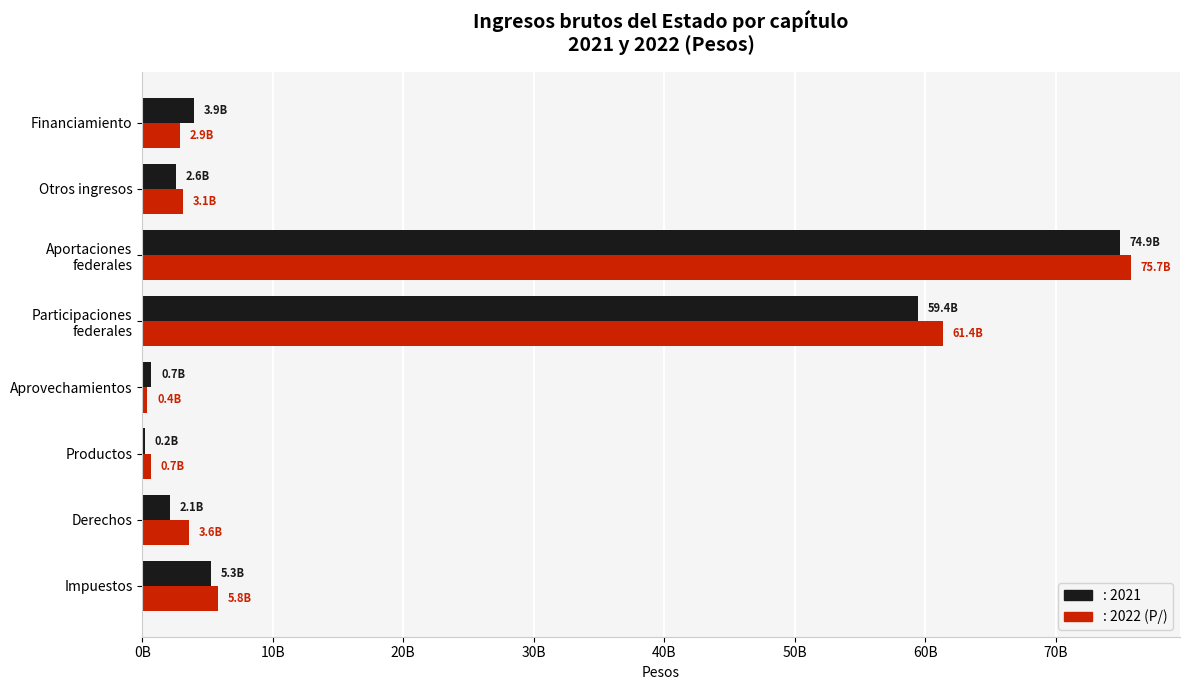

What is the label of the 4th bar from the right?

Participaciones
federales